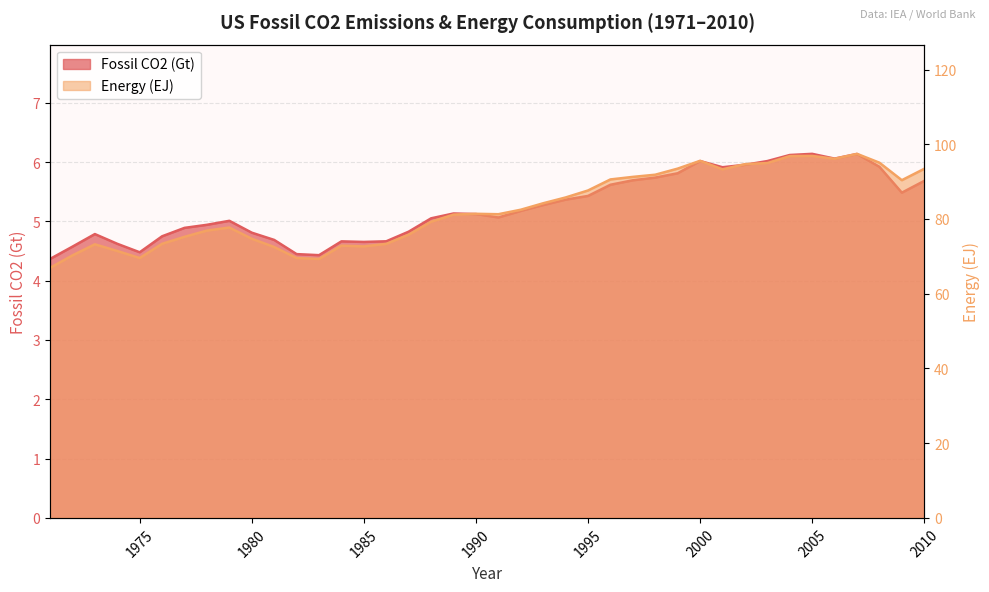

What is the difference between the second highest and second lowest values in the Fossil CO2 (Gt) series?

1.7